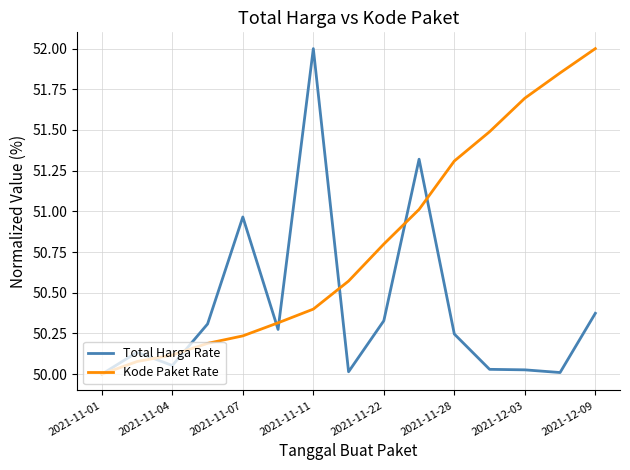

Which series ends up on top after the final intersection of Total Harga Rate and Kode Paket Rate?

Kode Paket Rate